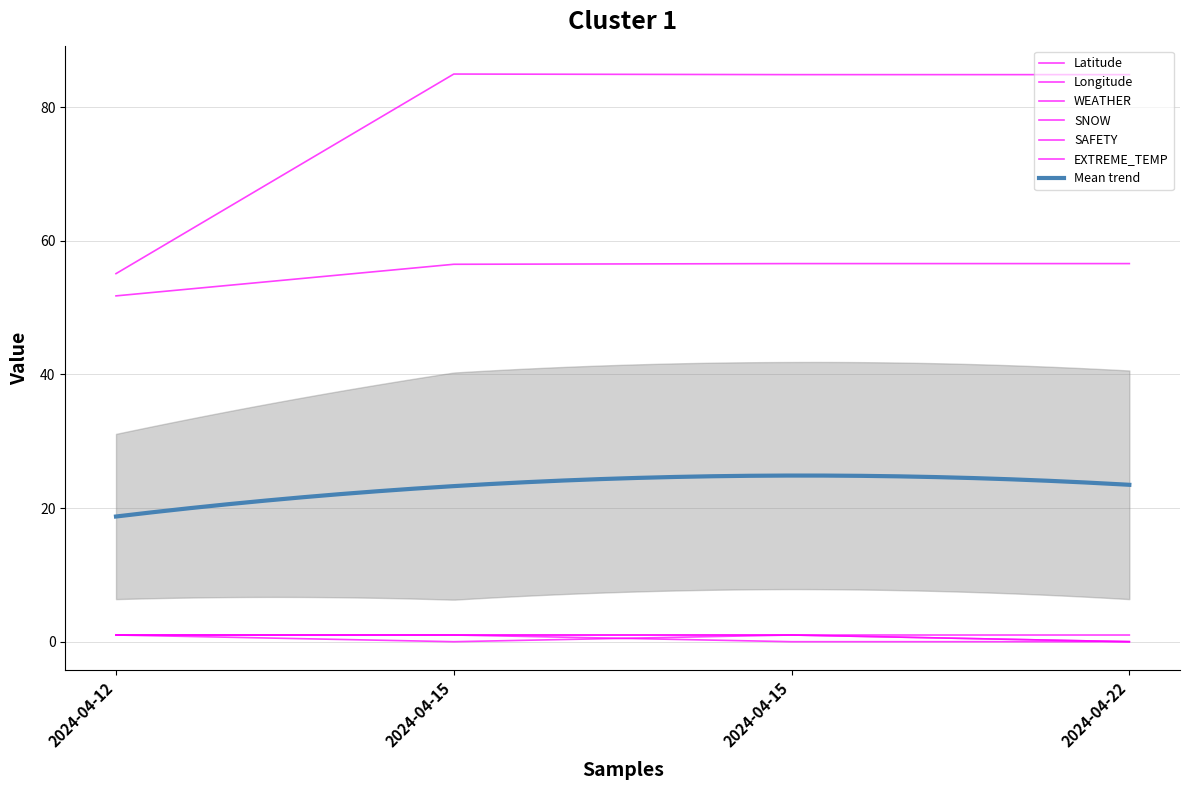

Which label corresponds to the smallest value in the chart?

2024-04-15